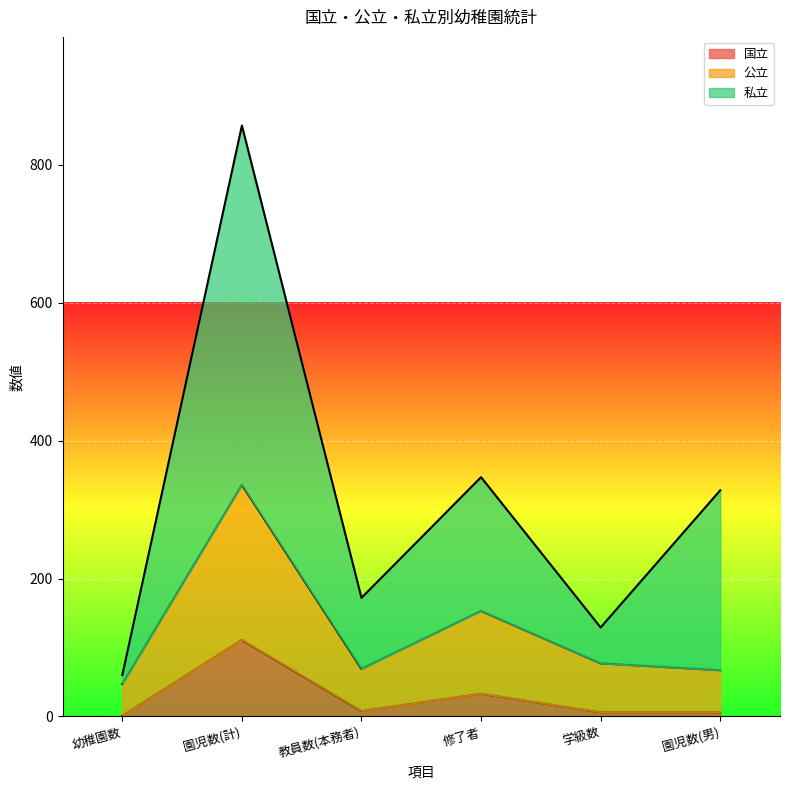

What is the sum of all 私立 values?

1893